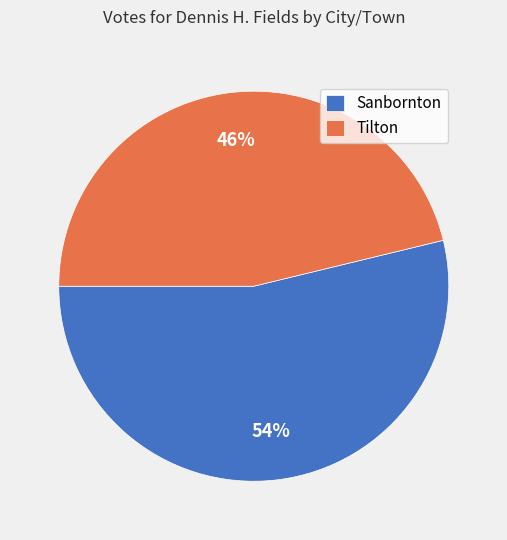

Which slice represents more than half of the pie?

Sanbornton